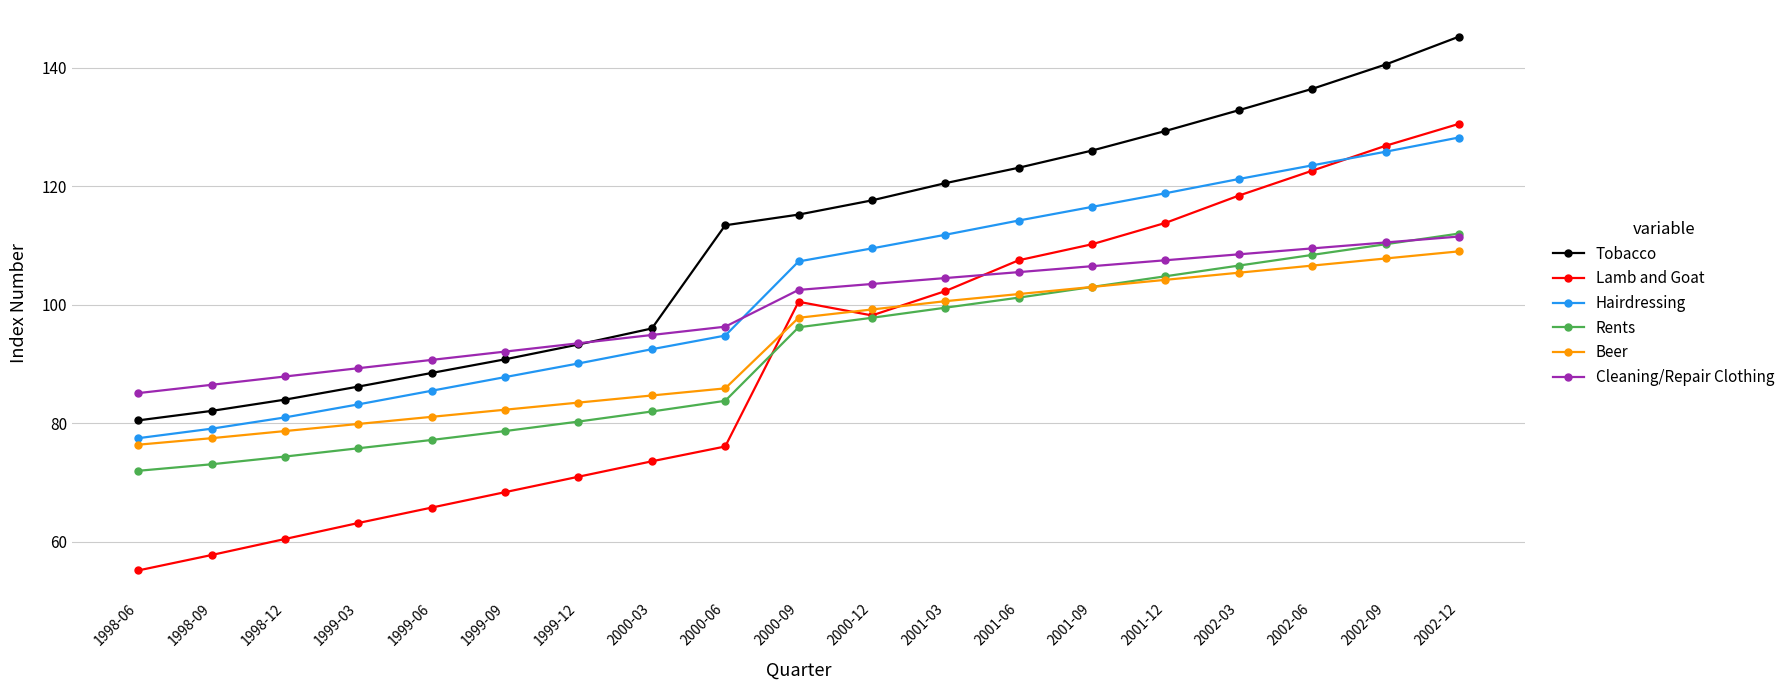

What is the difference between the maximum and minimum values in the Rents series?

40.0